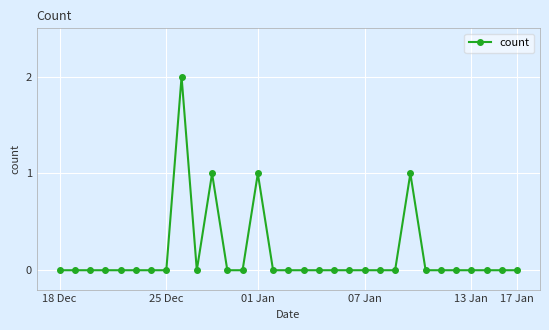

True or false: the data shows 0 at 17 Jan.

True